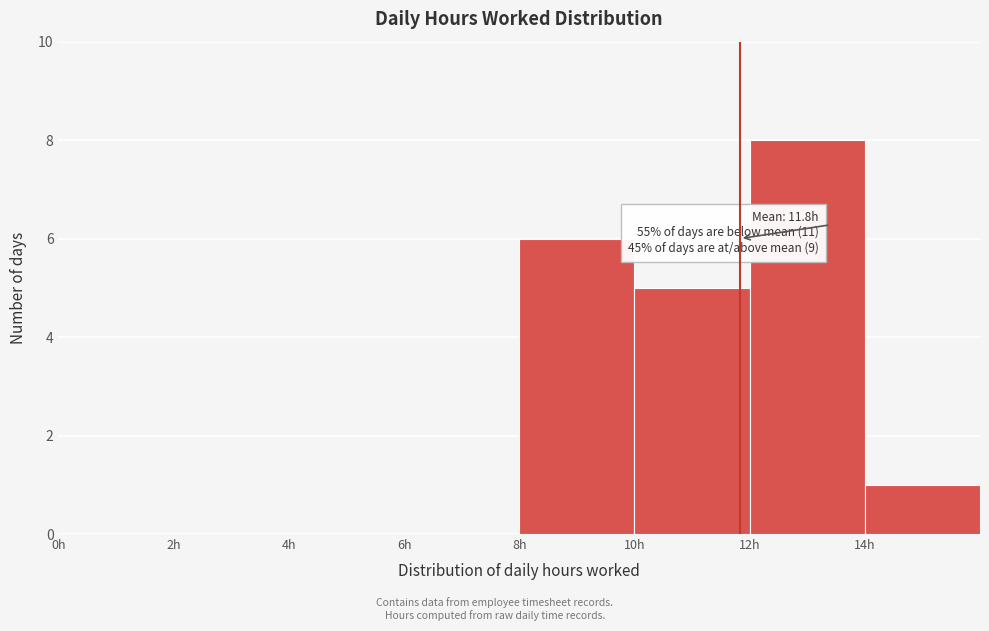

Which range on the x-axis has the tallest bar?

12 to 14